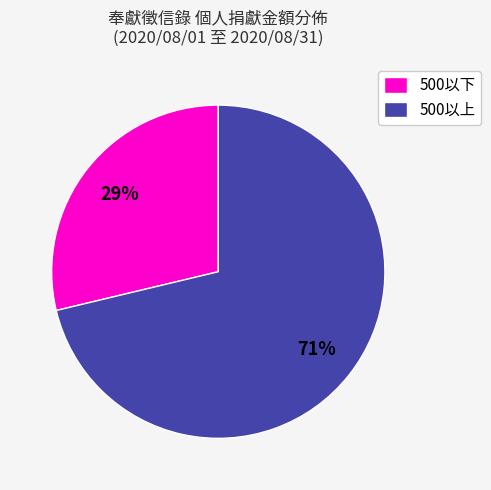

Which category has the smallest portion of the pie?

500以下